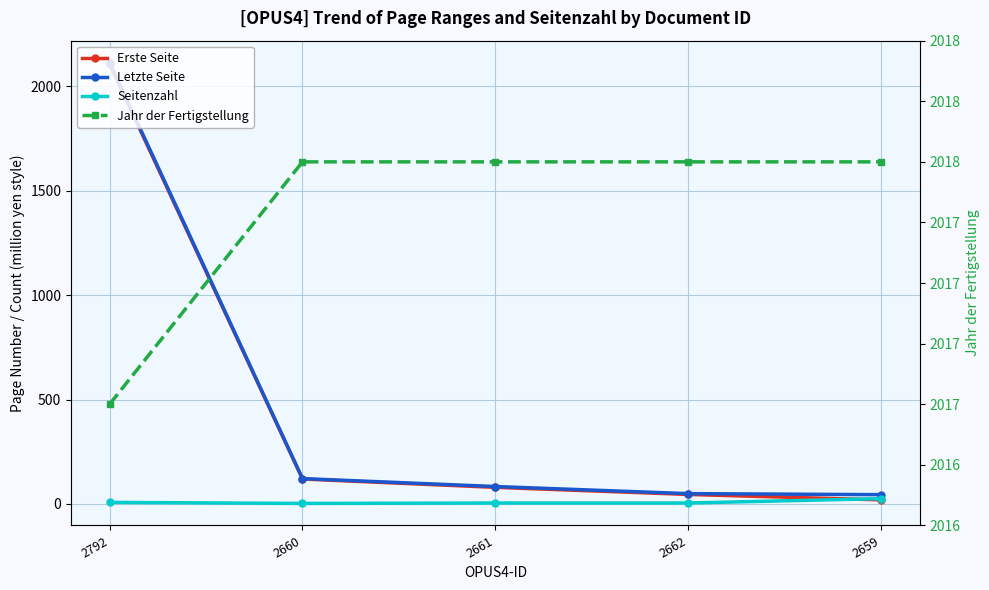

What is the greatest value displayed?

2114